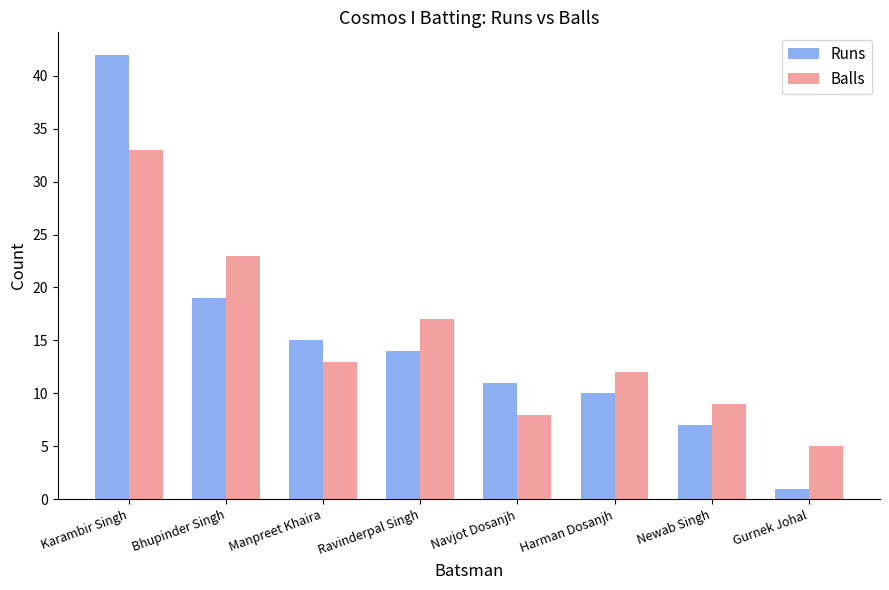

At which label does Balls first exceed 13?

Karambir Singh